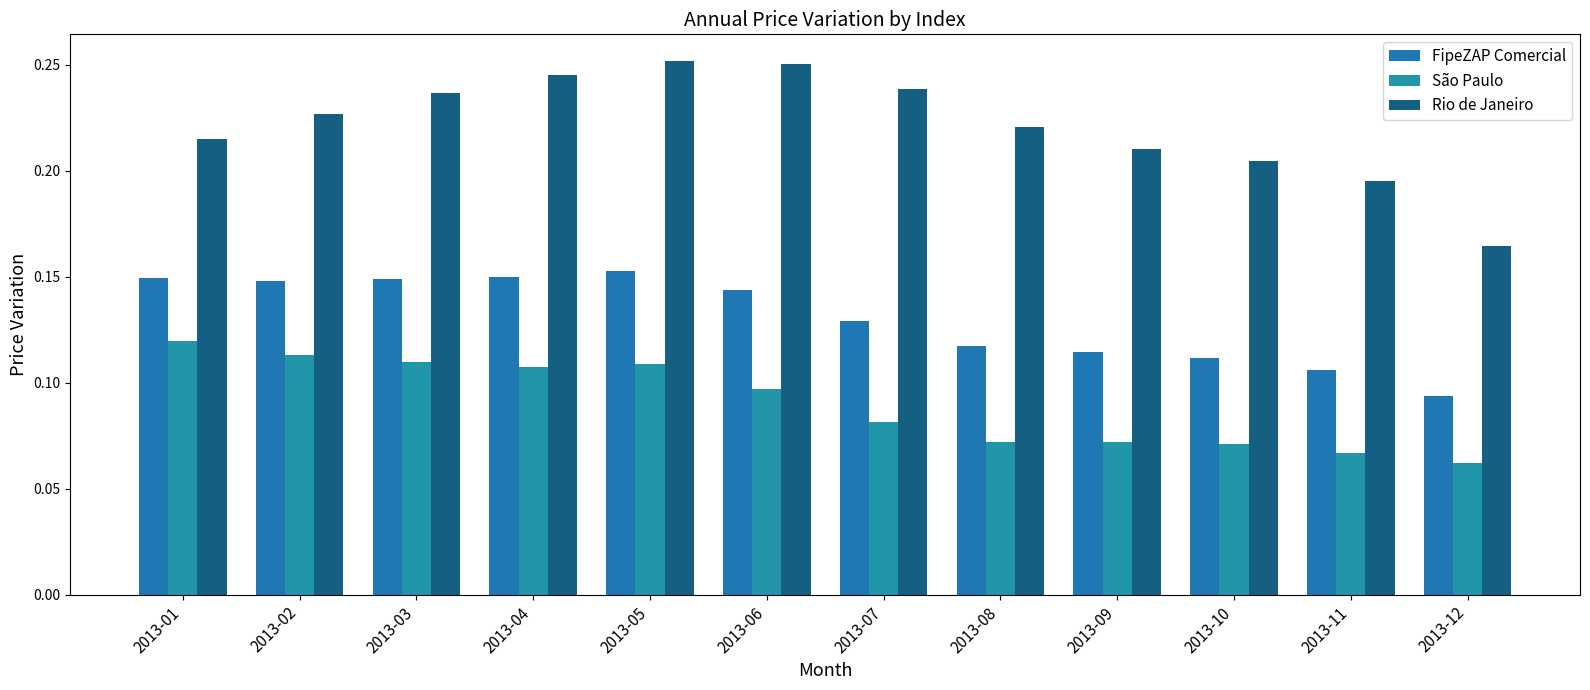

Reading left to right, list all the values displayed in this chart.

FipeZAP Comercial: 0.1	0.1	0.1	0.1	0.2	0.1	0.1	0.1	0.1	0.1	0.1	0.1
São Paulo: 0.1	0.1	0.1	0.1	0.1	0.1	0.1	0.1	0.1	0.1	0.1	0.1
Rio de Janeiro: 0.2	0.2	0.2	0.2	0.3	0.3	0.2	0.2	0.2	0.2	0.2	0.2